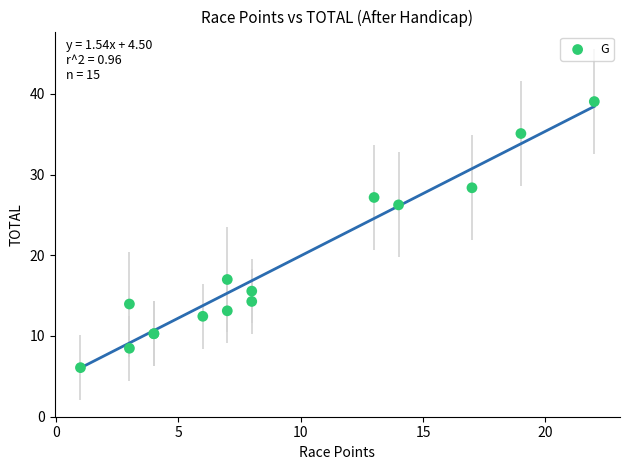

What Y value in the scatter plot is closest to 22?

26.2